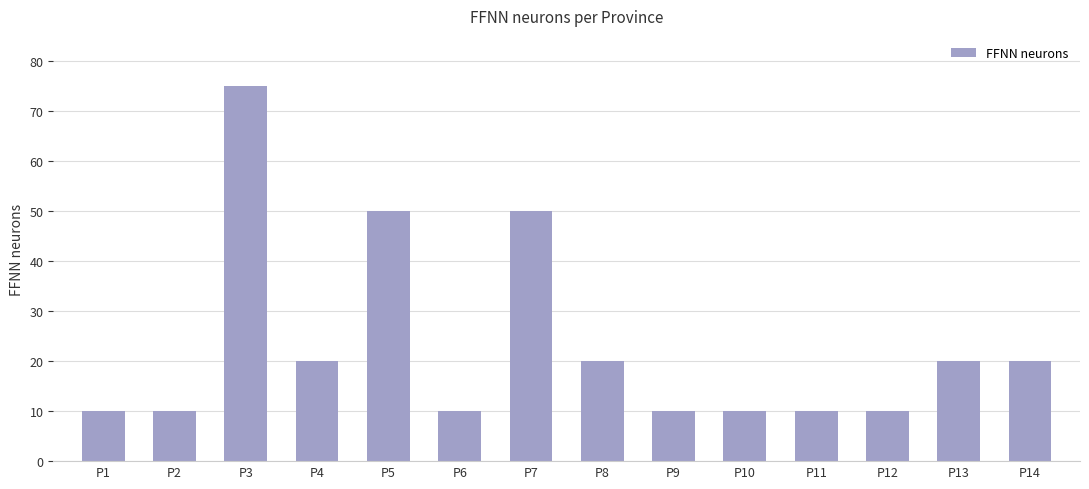

Reading left to right, what are all the values shown in this chart?

P1=10	P2=10	P3=75	P4=20	P5=50	P6=10	P7=50	P8=20	P9=10	P10=10	P11=10	P12=10	P13=20	P14=20